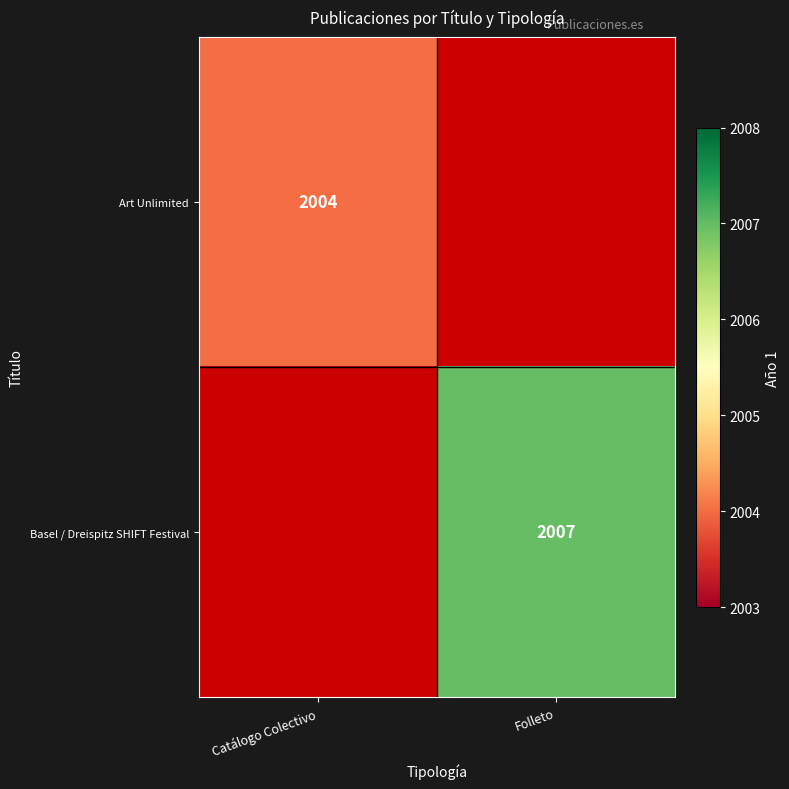

Is it true that Art Unlimited equals 1196 at Catálogo Colectivo?

False